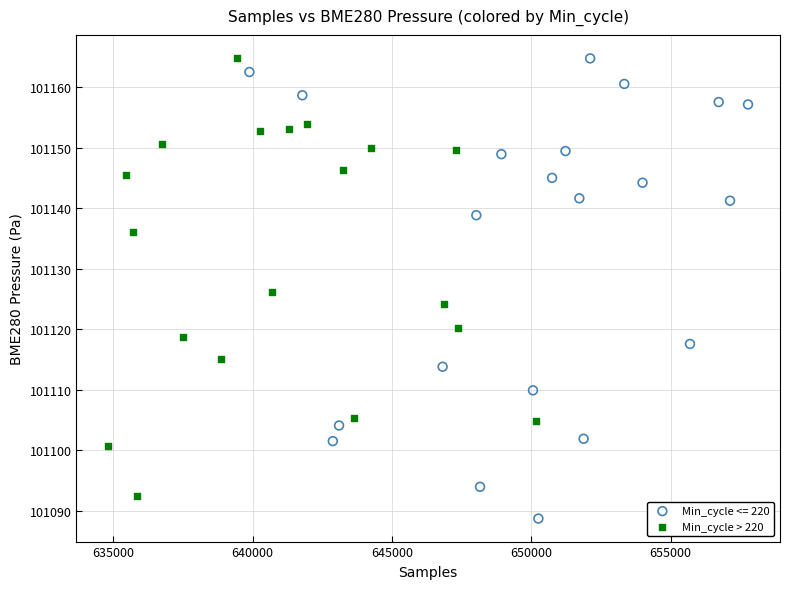

Which series reaches the minimum Y coordinate?

Min_cycle <= 220